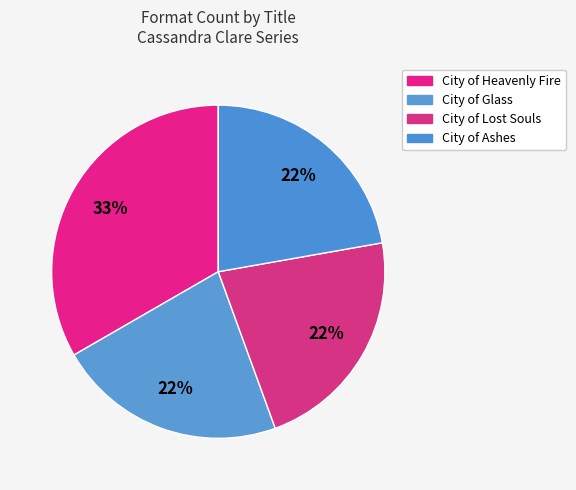

Which slice is the smallest?

City of Glass